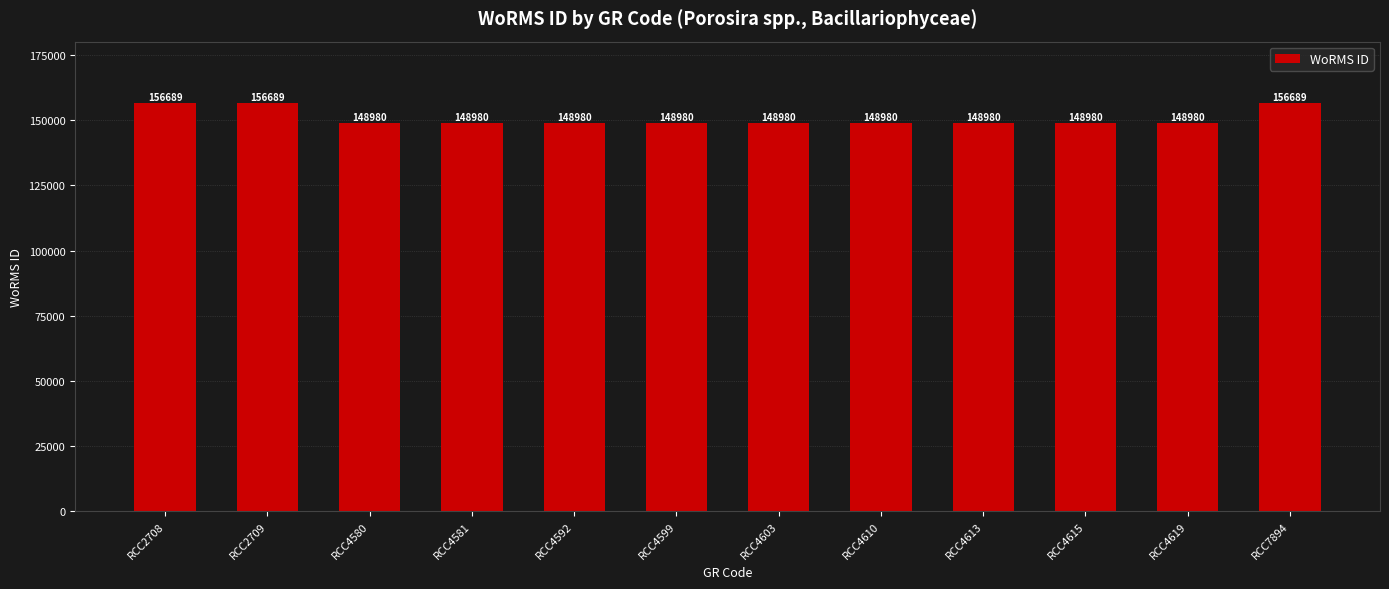

What is the difference between the second highest and minimum values?

7709